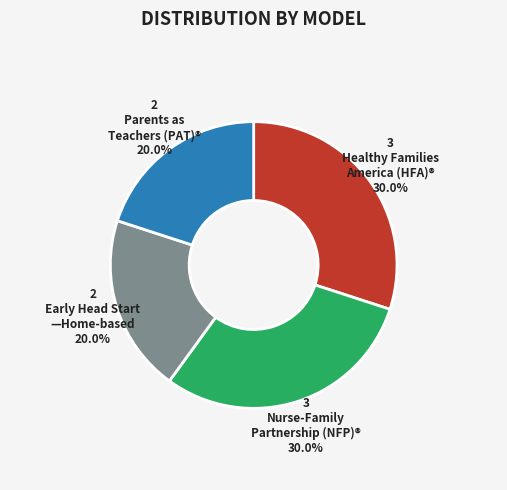

Is there any slice that represents more than half of the pie?

No